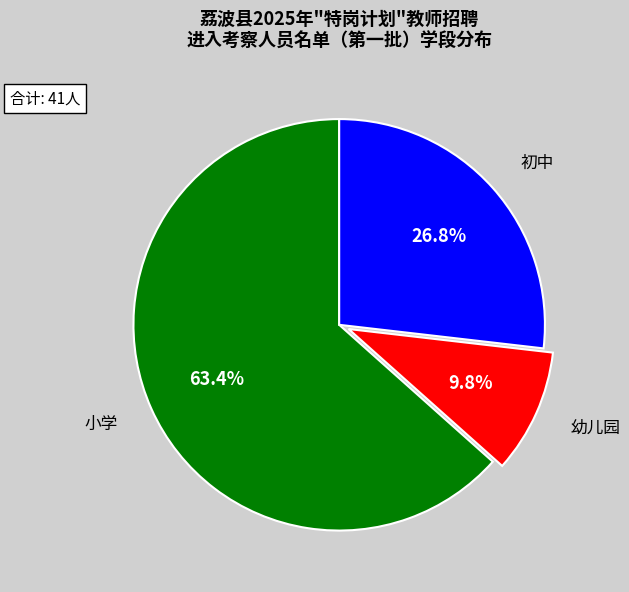

How many slices are in this pie chart?

3